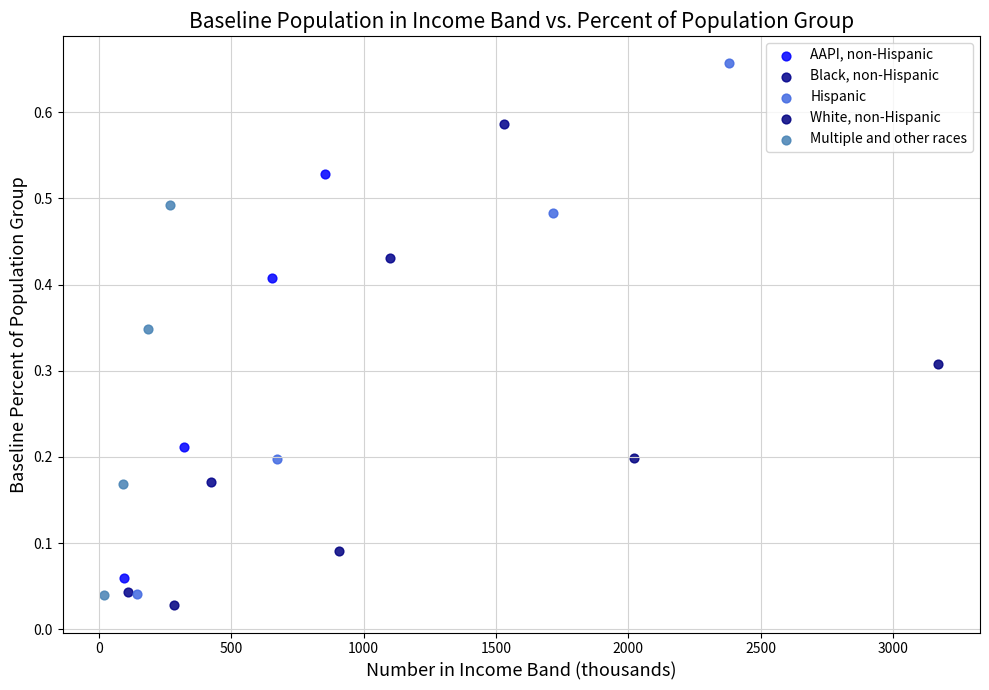

Which series reaches the minimum Y coordinate?

White, non-Hispanic